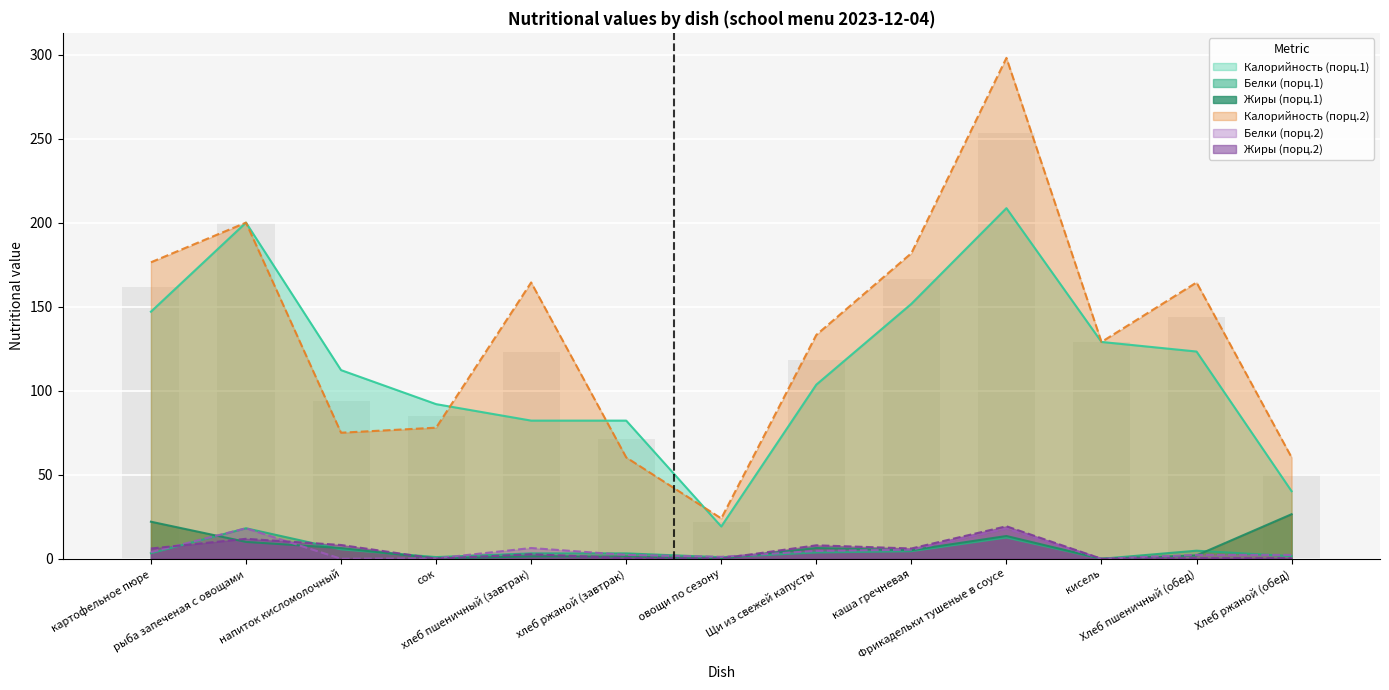

Which category has the lowest value in the Жиры (порц.1) series?

кисель